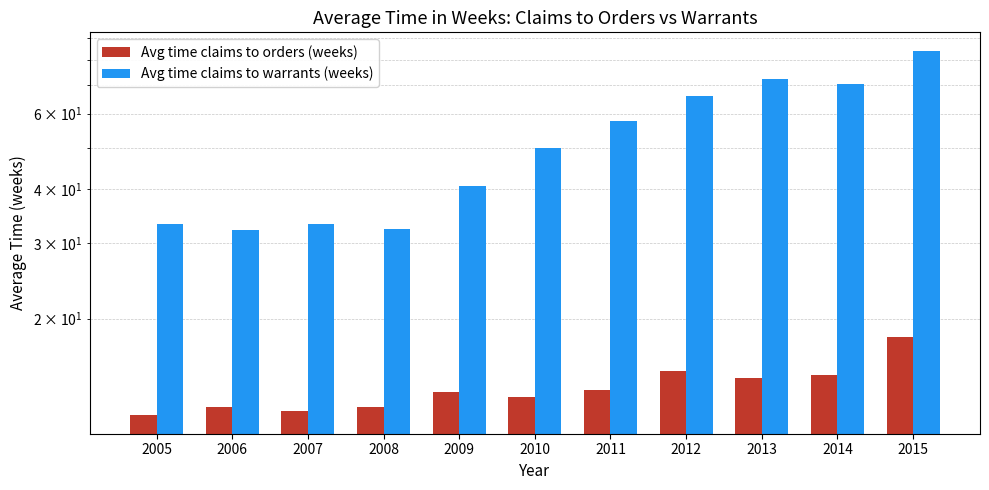

Reading left to right, extract all data points from this chart.

Avg time claims to orders (weeks): 2005=11.9	2006=12.5	2007=12.2	2008=12.5	2009=13.5	2010=13.1	2011=13.6	2012=15.1	2013=14.6	2014=14.8	2015=18.2
Avg time claims to warrants (weeks): 2005=33.2	2006=32.2	2007=33.2	2008=32.4	2009=40.6	2010=49.9	2011=57.5	2012=65.9	2013=72.4	2014=70.2	2015=84.1